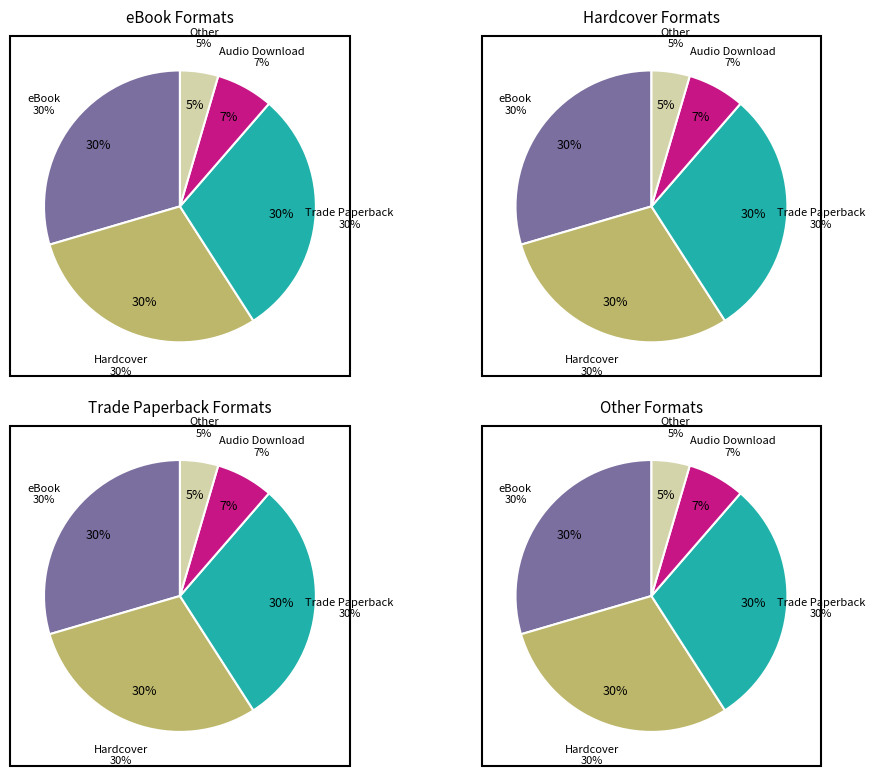

Does 2 account for over 50% of the chart?

No